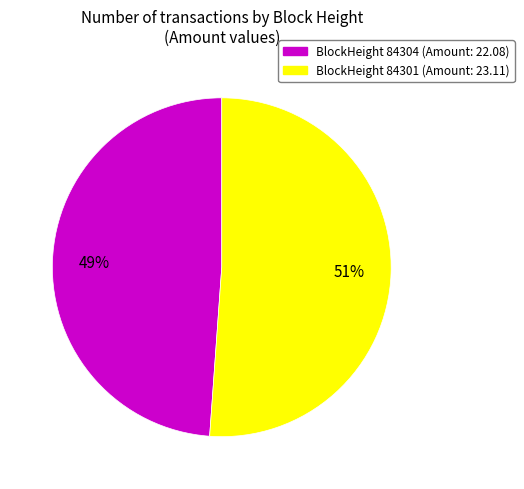

Is there any slice that represents more than half of the pie?

Yes